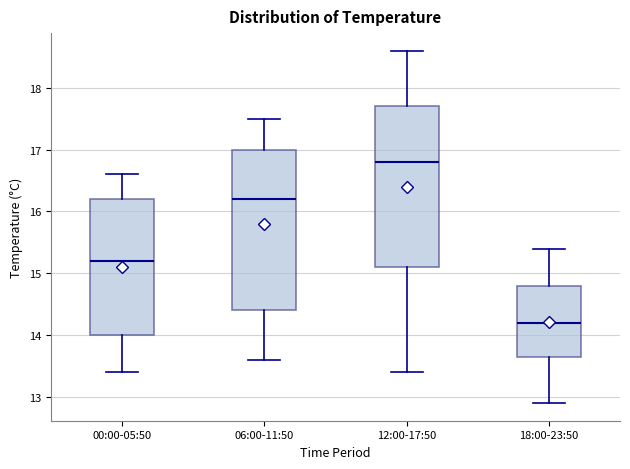

Reading left to right, read every box against the y-axis: the position of its median line, the range the box covers, and the ends of its whiskers. The values are not printed on the chart, so give them approximately, as read against the axis.

00:00-05:50: median 15.2, box 14.0 to 16.2, whiskers 13.4 to 16.6
06:00-11:50: median 16.2, box 14.4 to 17.0, whiskers 13.6 to 17.5
12:00-17:50: median 16.8, box 15.1 to 17.7, whiskers 13.4 to 18.6
18:00-23:50: median 14.2, box 13.7 to 14.8, whiskers 12.9 to 15.4